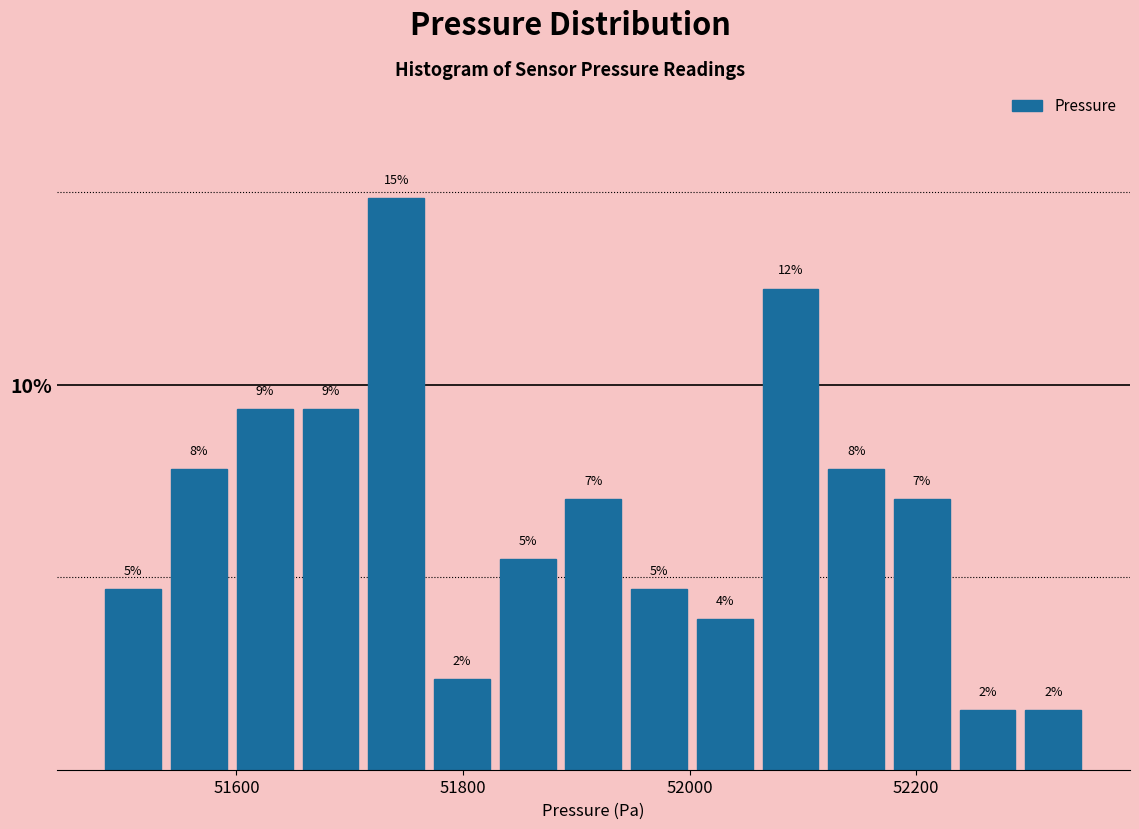

Around what value on the x-axis is the tallest bar? Give the approximate position of its centre, as read against the axis.

51740